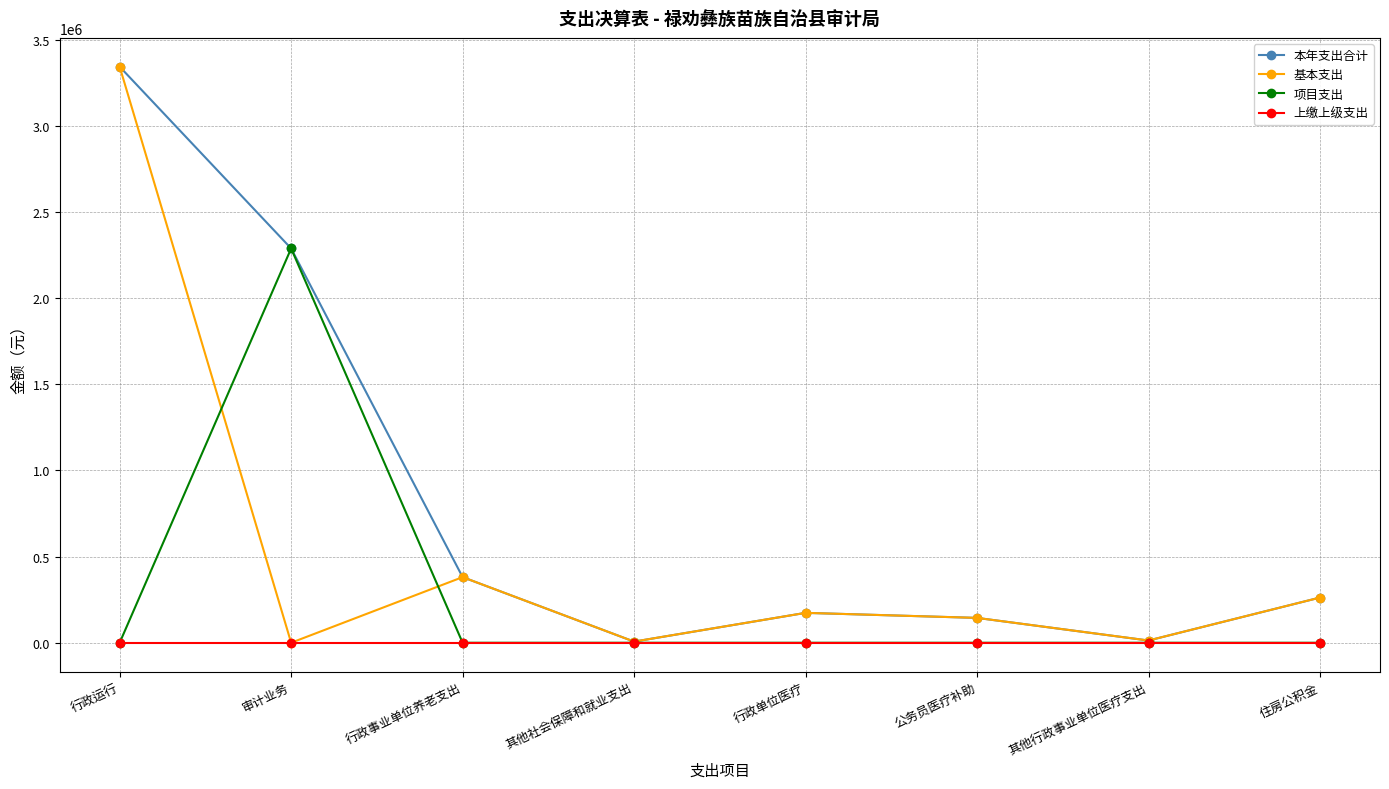

Is it true that 基本支出 equals 0.0 at 审计业务?

True